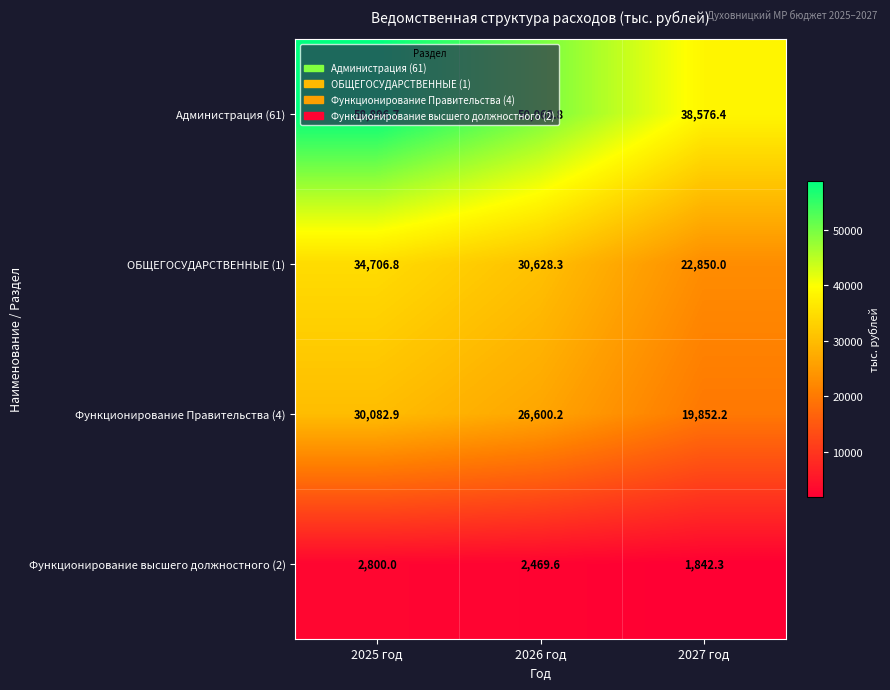

The value of Функционирование Правительства (4) at 2025 год is 42058.5. True or false?

False